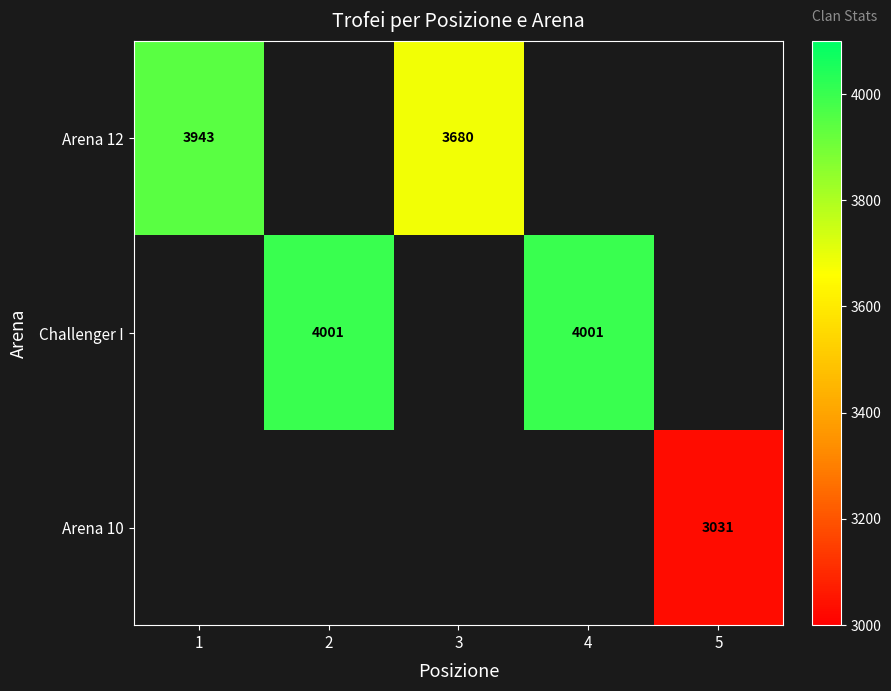

The value of Arena 12 at 1 is 3943. True or false?

True